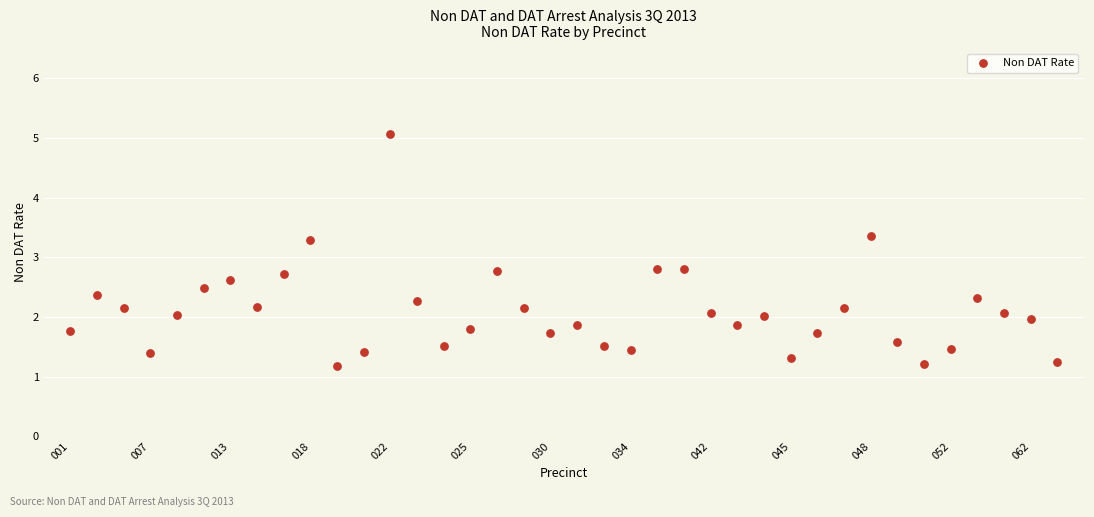

What is the range of Y values (max minus min)?

3.9